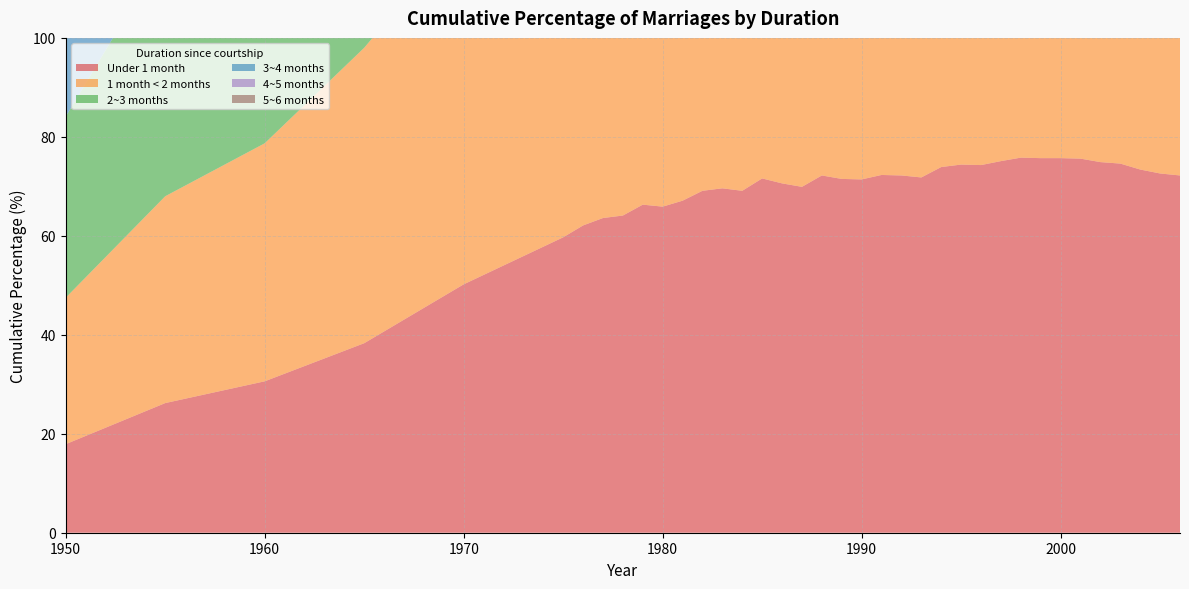

Reading left to right, list all the values displayed in this chart.

Under 1 month: 1950=17.9	1955=26.2	1960=30.6	1965=38.3	1970=50.2	1975=59.7	1976=62.1	1977=63.6	1978=64.1	1979=66.3	1980=65.9	1981=67.1	1982=69.1	1983=69.6	1984=69.1	1985=71.6	1986=70.6	1987=69.9	1988=72.2	1989=71.5	1990=71.4	1991=72.3	1992=72.2	1993=71.8	1994=73.9	1995=74.4	1996=74.3	1997=75.1	1998=75.8	1999=75.7	2000=75.7	2001=75.6	2002=74.9	2003=74.6	2004=73.4	2005=72.6	2006=72.2
1 month < 2 months: 1950=29.6	1955=41.8	1960=48.1	1965=59.7	1970=71.7	1975=79.8	1976=81.0	1977=82.2	1978=82.9	1979=83.4	1980=83.6	1981=84.4	1982=85.2	1983=85.4	1984=85.3	1985=85.9	1986=85.9	1987=85.5	1988=85.9	1989=85.5	1990=85.3	1991=85.0	1992=85.5	1993=85.2	1994=85.6	1995=85.6	1996=85.4	1997=85.0	1998=85.3	1999=84.9	2000=84.2	2001=84.0	2002=83.1	2003=82.3	2004=81.1	2005=80.2	2006=79.5
2~3 months: 1950=36.6	1955=49.6	1960=56.8	1965=69.2	1970=79.0	1975=85.4	1976=86.0	1977=86.9	1978=87.4	1979=87.6	1980=87.7	1981=88.2	1982=88.7	1983=88.9	1984=88.8	1985=89.0	1986=89.0	1987=88.8	1988=89.0	1989=88.7	1990=88.6	1991=88.3	1992=88.8	1993=88.6	1994=88.7	1995=88.6	1996=88.5	1997=88.0	1998=88.1	1999=87.8	2000=87.2	2001=87.0	2002=86.0	2003=85.2	2004=84.2	2005=83.3	2006=82.7
3~4 months: 1950=42.0	1955=54.9	1960=62.7	1965=74.9	1970=83.1	1975=88.3	1976=88.6	1977=89.3	1978=89.7	1979=89.9	1980=89.8	1981=90.2	1982=90.6	1983=90.7	1984=90.6	1985=90.7	1986=90.6	1987=90.6	1988=90.6	1989=90.4	1990=90.3	1991=90.1	1992=90.5	1993=90.4	1994=90.4	1995=90.3	1996=90.2	1997=89.7	1998=89.8	1999=89.5	2000=89.0	2001=88.8	2002=87.9	2003=87.1	2004=86.1	2005=85.3	2006=84.7
4~5 months: 1950=46.5	1955=59.3	1960=67.3	1965=79.0	1970=85.9	1975=90.3	1976=90.4	1977=91.0	1978=91.2	1979=91.3	1980=91.3	1981=91.5	1982=91.9	1983=92.0	1984=91.8	1985=91.9	1986=91.8	1987=91.8	1988=91.8	1989=91.6	1990=91.5	1991=91.4	1992=91.8	1993=91.6	1994=91.6	1995=91.4	1996=91.4	1997=90.9	1998=91.0	1999=90.7	2000=90.3	2001=90.1	2002=89.2	2003=88.5	2004=87.5	2005=86.8	2006=86.3
5~6 months: 1950=50.5	1955=63.2	1960=71.1	1965=82.1	1970=88.0	1975=91.7	1976=91.7	1977=92.2	1978=92.4	1979=92.5	1980=92.5	1981=92.6	1982=92.9	1983=93.0	1984=92.8	1985=92.8	1986=92.6	1987=92.7	1988=92.7	1989=92.5	1990=92.4	1991=92.3	1992=92.7	1993=92.5	1994=92.6	1995=92.4	1996=92.3	1997=91.9	1998=92.0	1999=91.7	2000=91.3	2001=91.2	2002=90.4	2003=89.6	2004=88.7	2005=88.1	2006=87.6